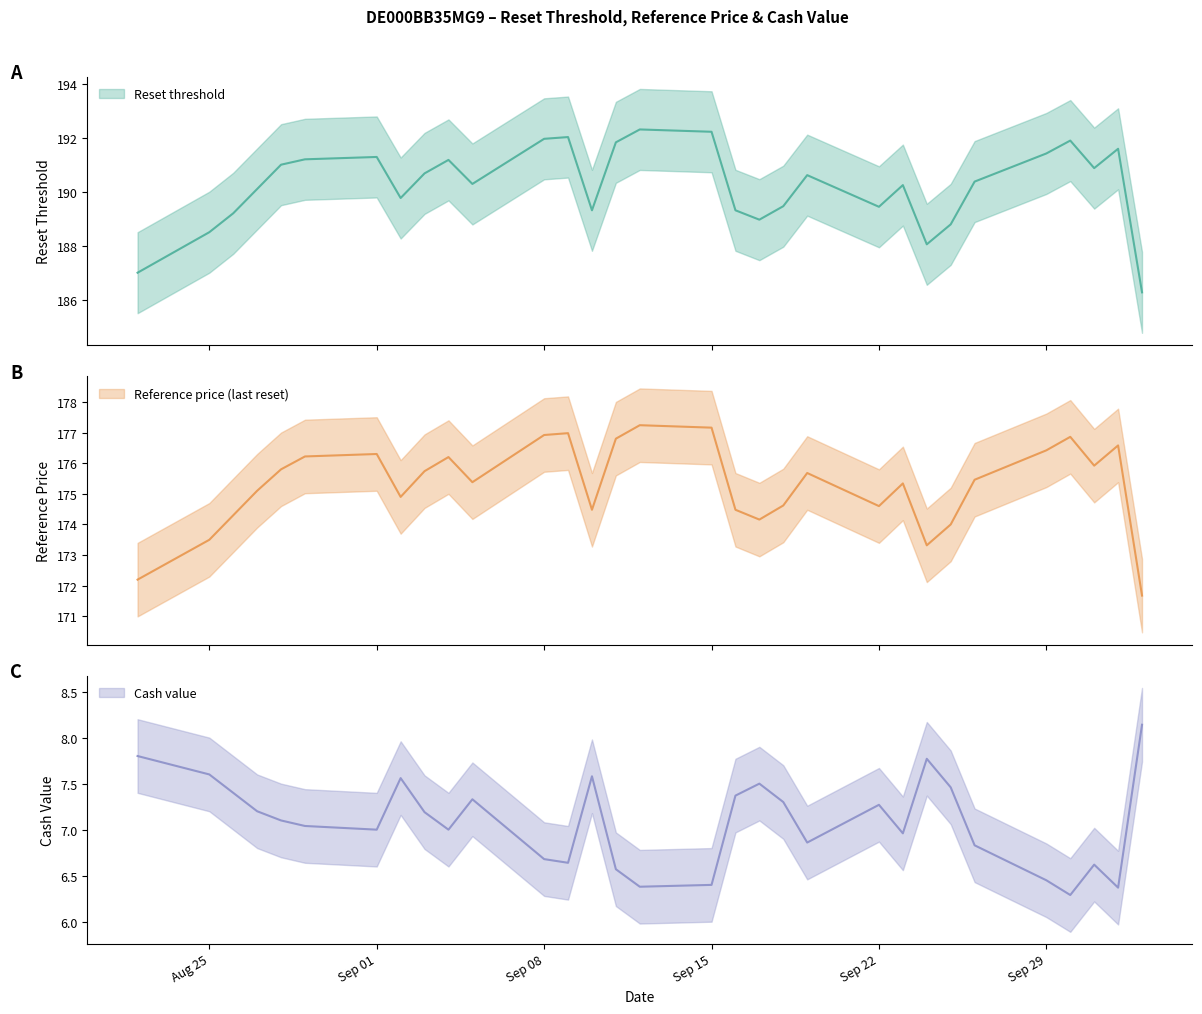

The value of Reference price (last reset) at 2025-08-28 is 270.2. True or false?

False